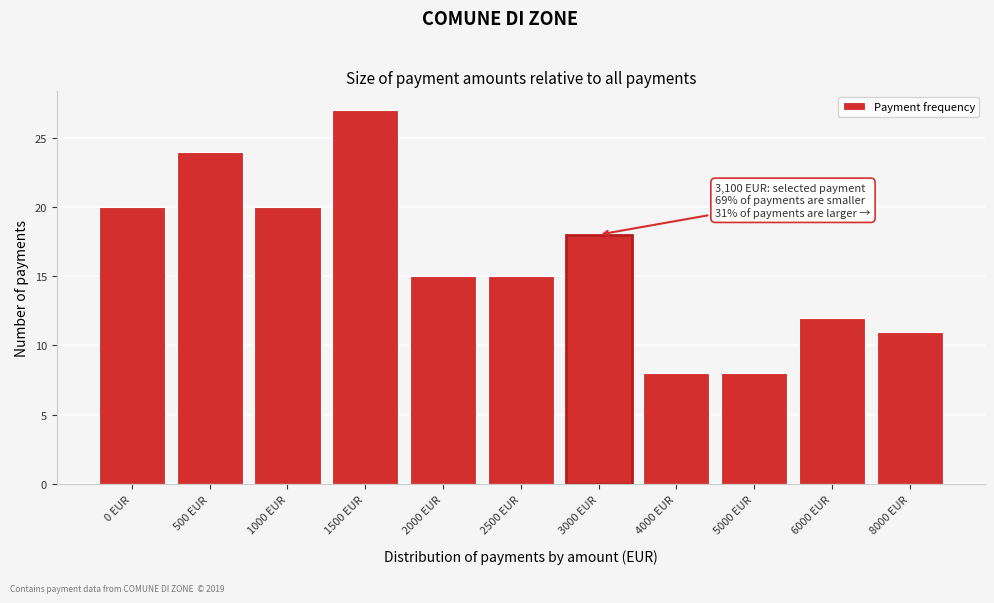

Reading left to right, what are all the values shown in this chart?

0 EUR=20	500 EUR=24	1000 EUR=20	1500 EUR=27	2000 EUR=15	2500 EUR=15	3000 EUR=18	4000 EUR=8	5000 EUR=8	6000 EUR=12	8000 EUR=11